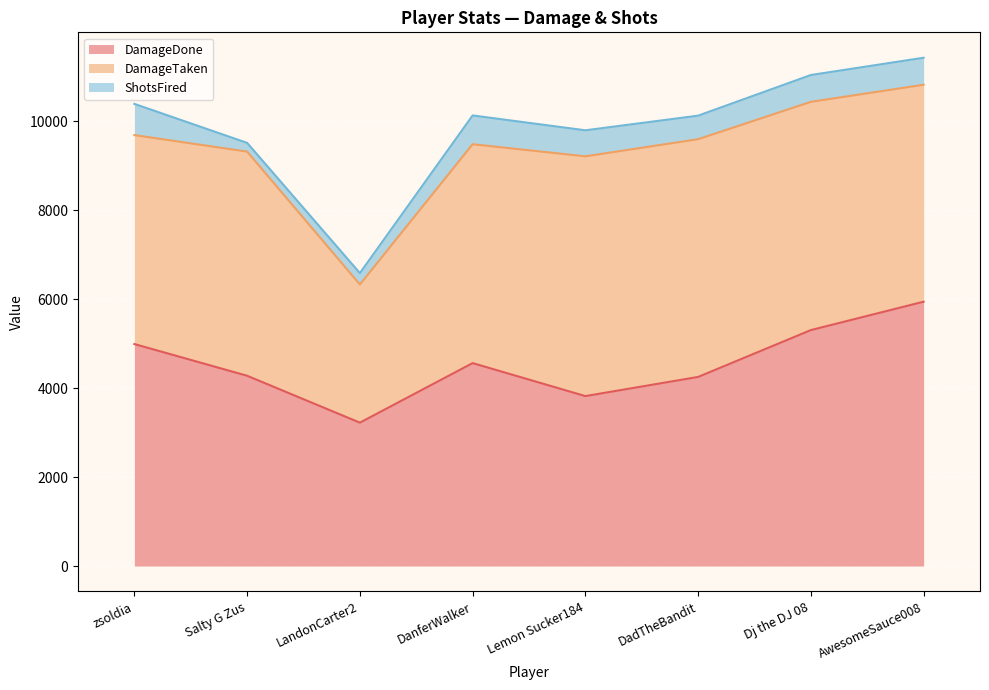

At which category does DamageDone reach its first local valley?

LandonCarter2